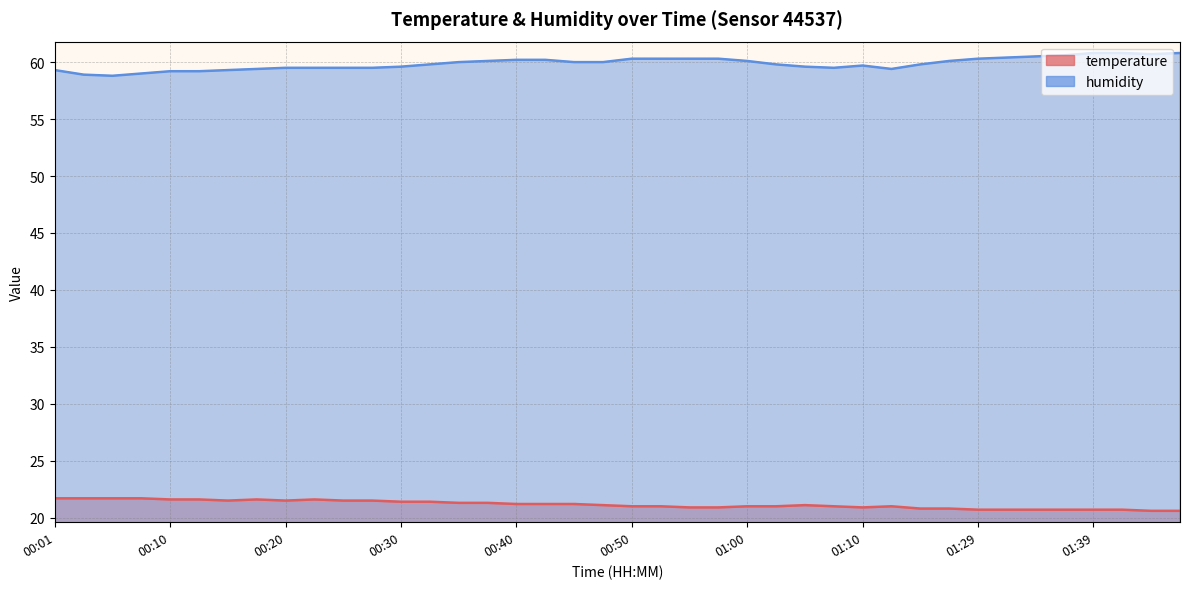

What are all the series names shown in the legend?

temperature, humidity